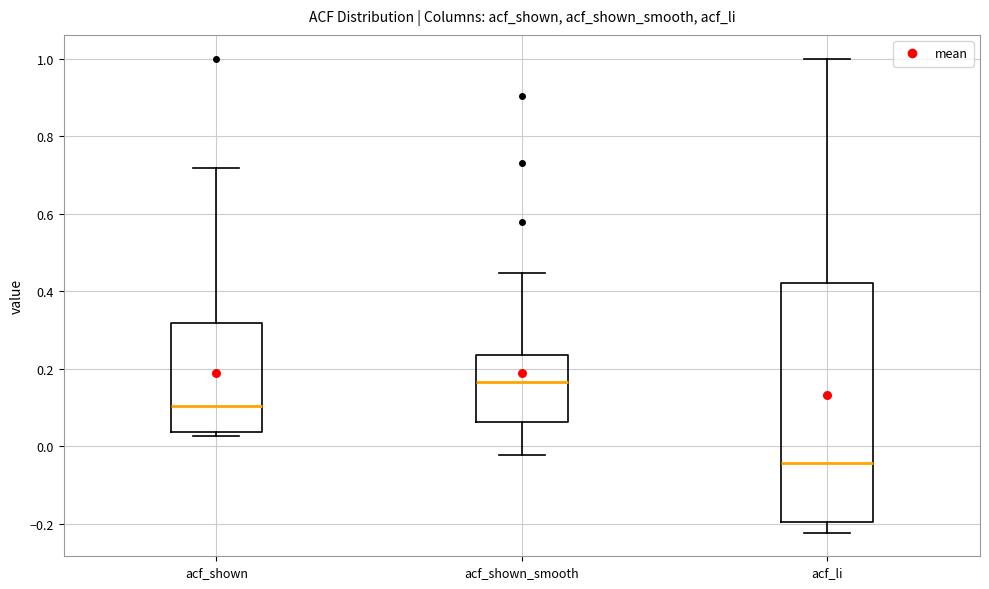

Which box's median line is the highest?

acf_shown_smooth